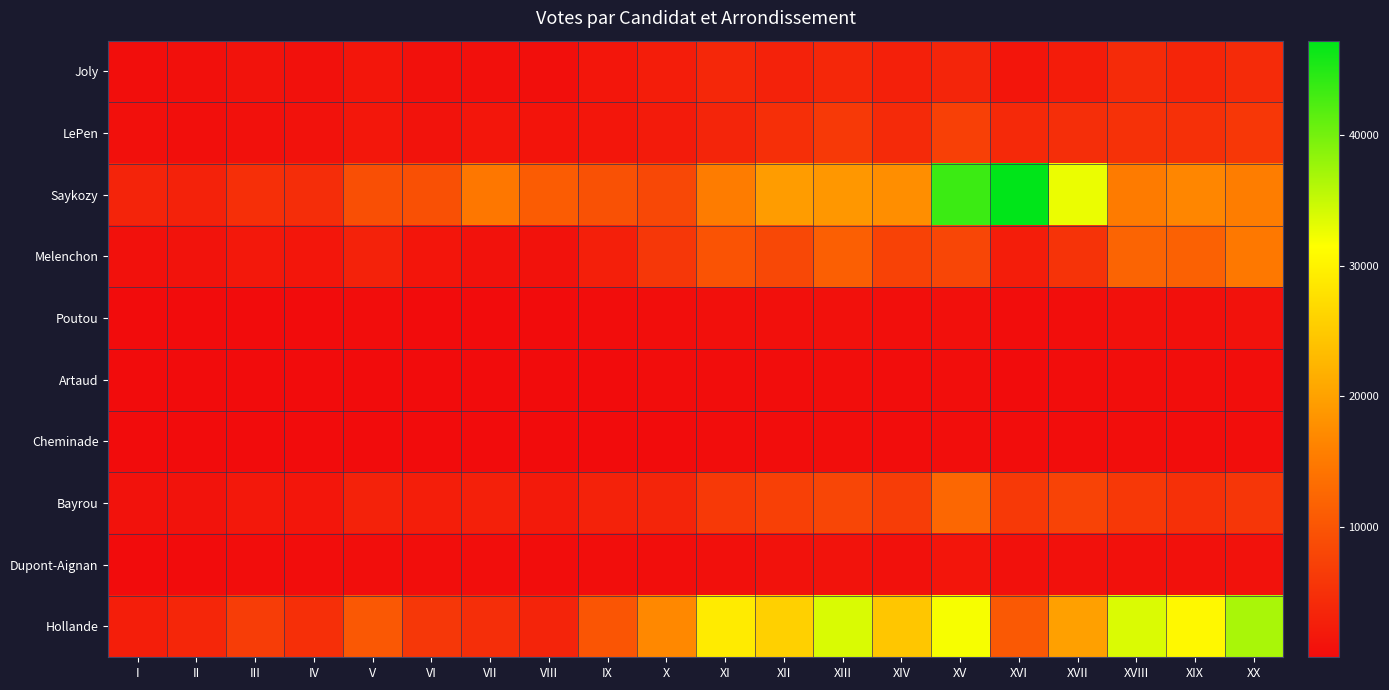

What is the spread (max minus min) of values at V?

10283